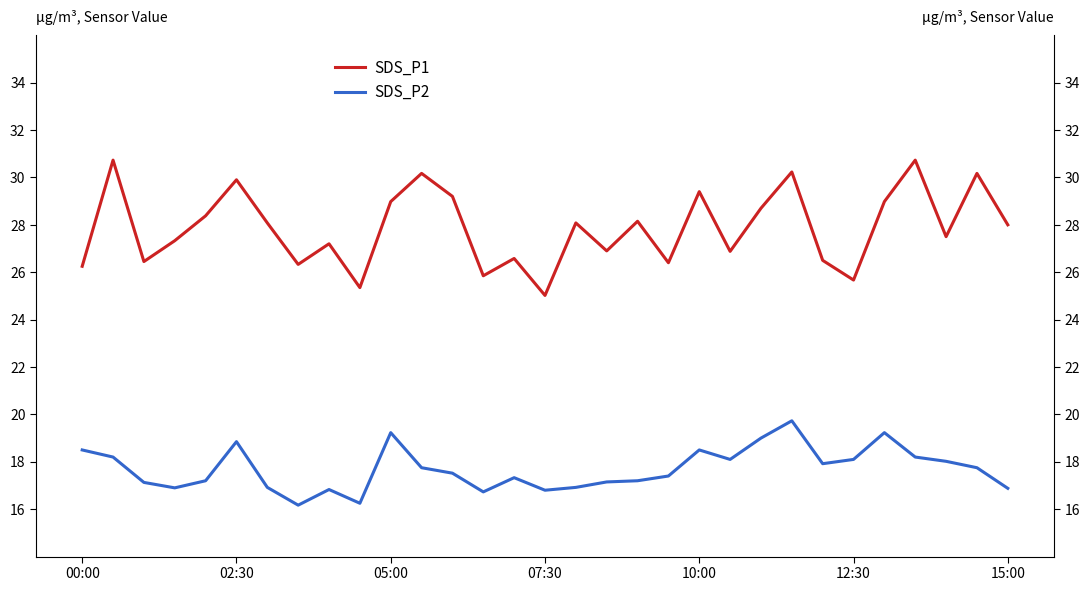

Which series has the largest total across all categories?

SDS_P1